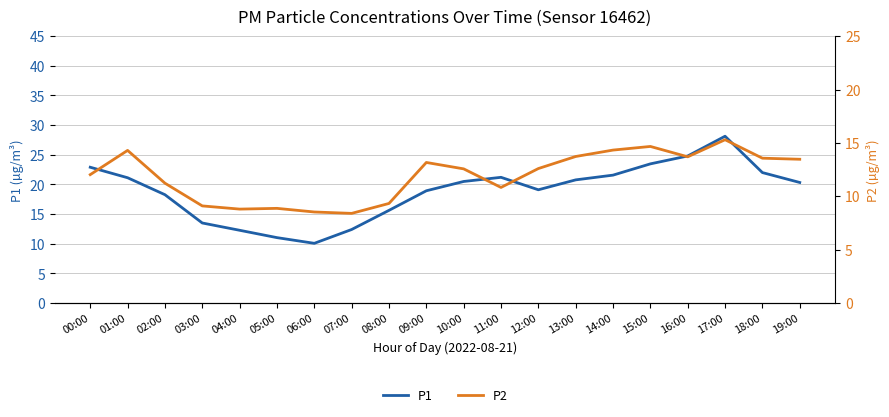

What is the sum of the P1 values at 12:00 and 16:00?

43.9